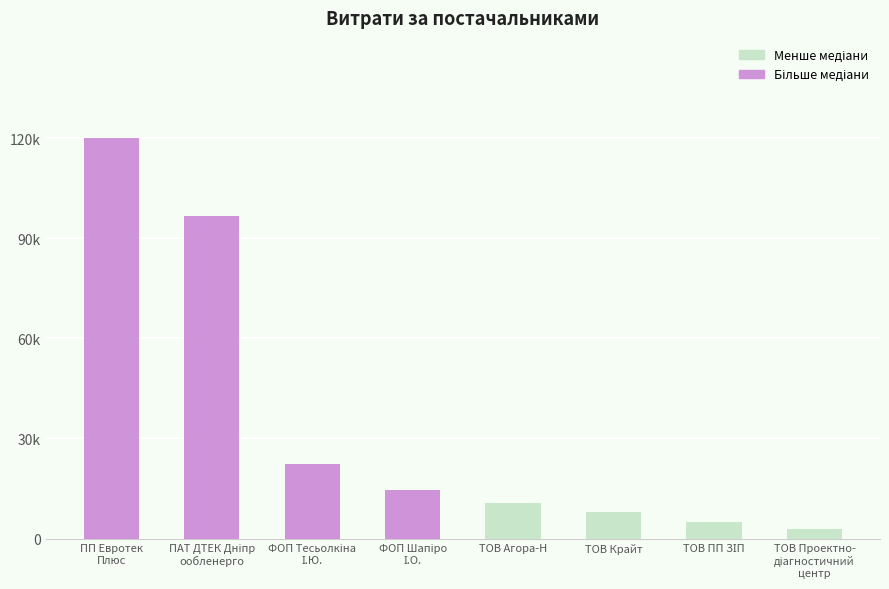

What is the change in value from ФОП Шапіро
І.О. to ТОВ ПП ЗІП?

-9585.6